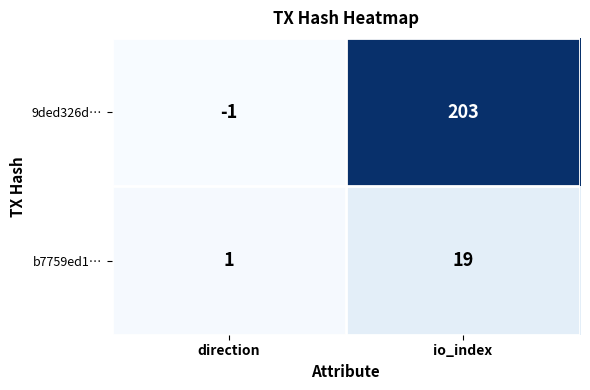

What is the sum of all 9ded326d… values?

202